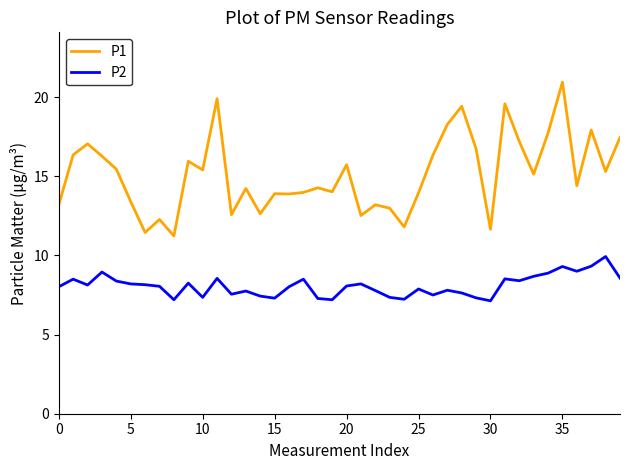

True or false: P1 and P2 intersect in this chart.

False